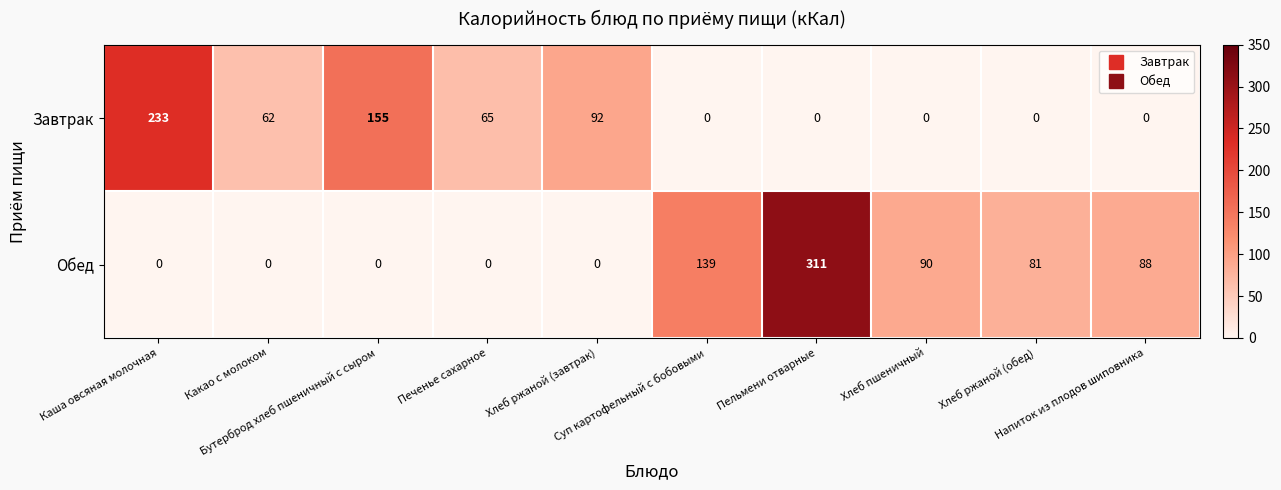

At how many categories does at least one series exceed 45?

10